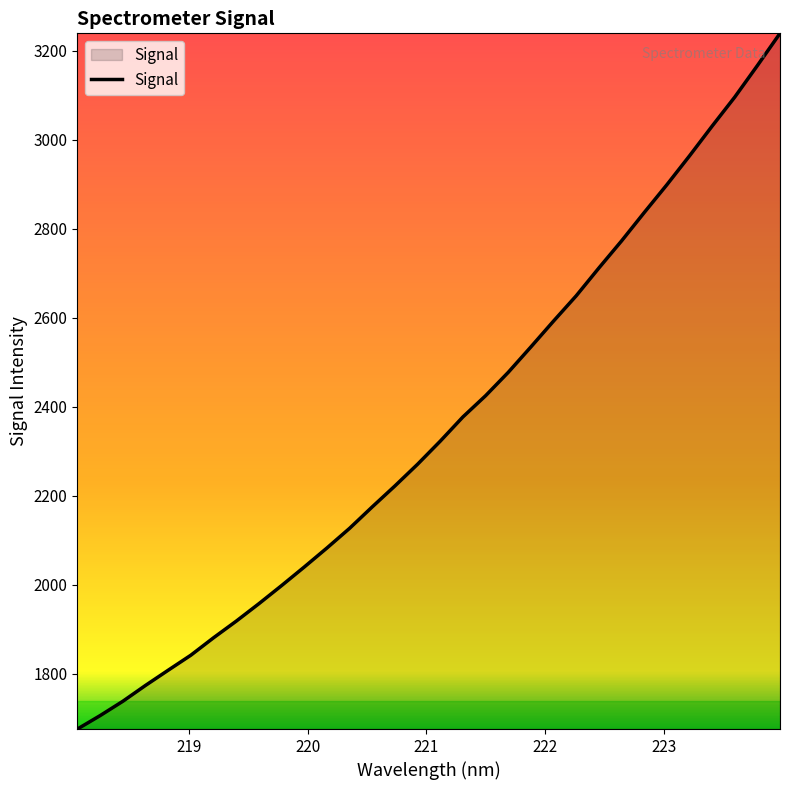

What is the smallest value displayed?

1675.3